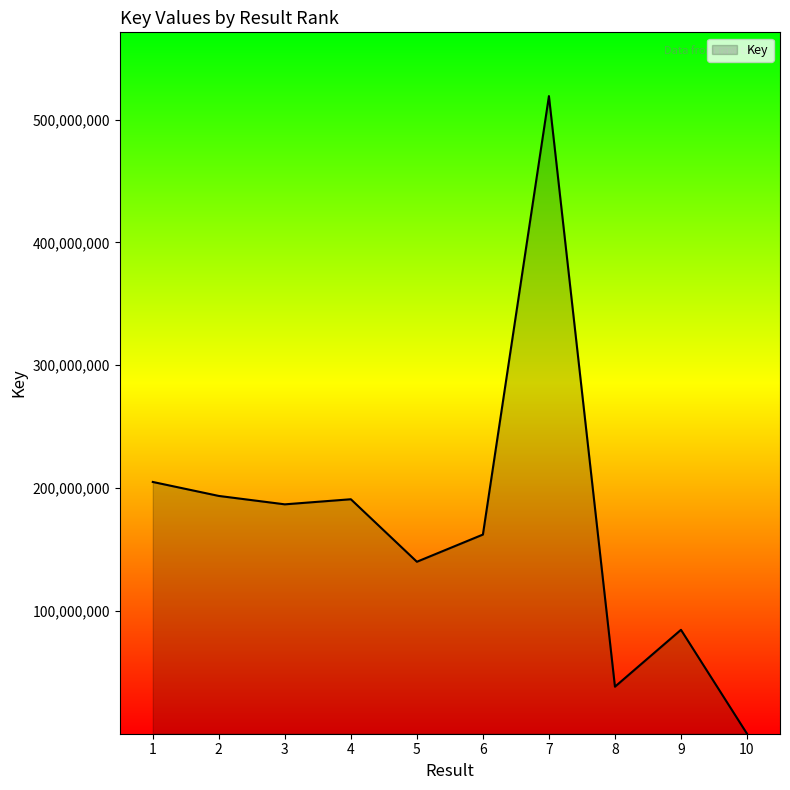

Reading left to right, list all the values displayed in this chart.

205001999	193616160	186777075	190921456	140031427	162157806	519176294	38294863	84610874	6449